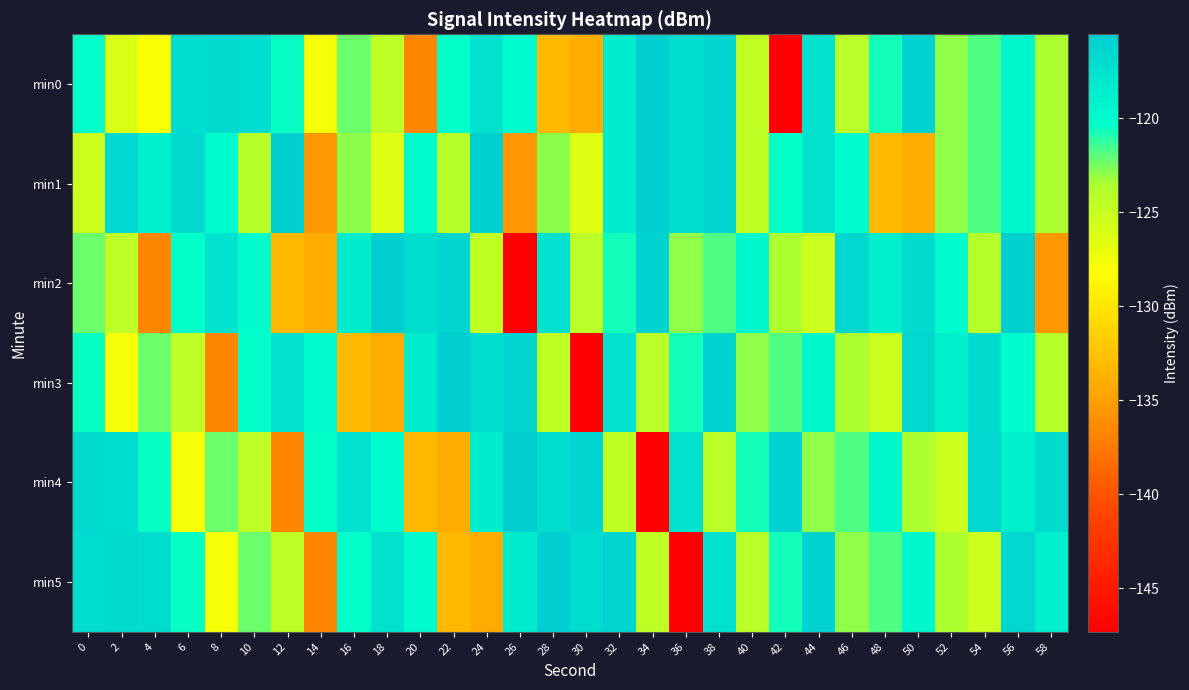

Which category has the lowest value across all series?

42